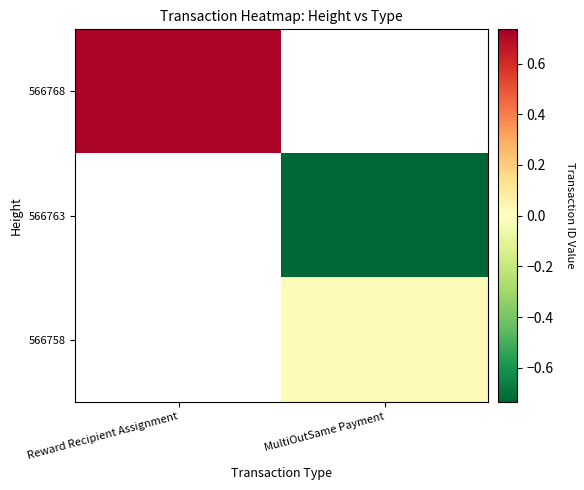

How many values in the 566763 series are below 0?

1